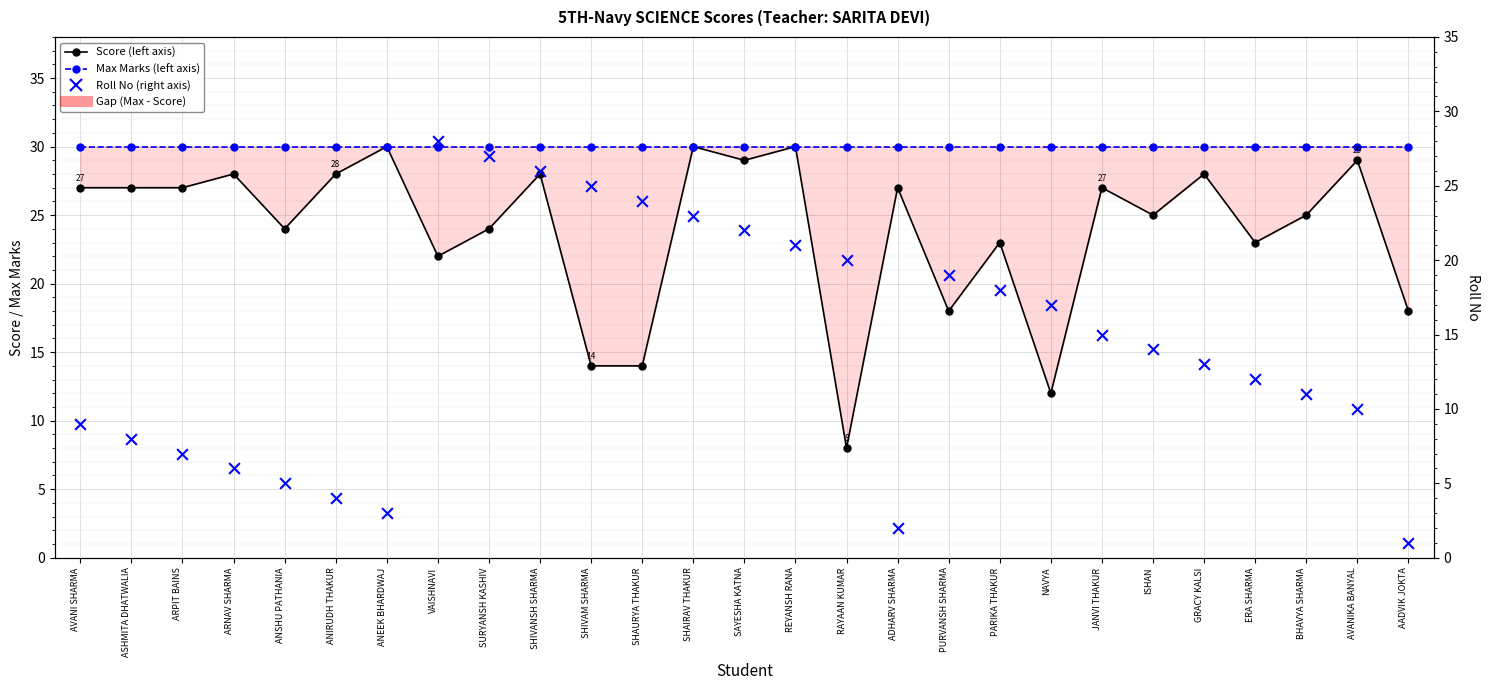

Which series reaches the maximum Y coordinate?

Score (left axis)